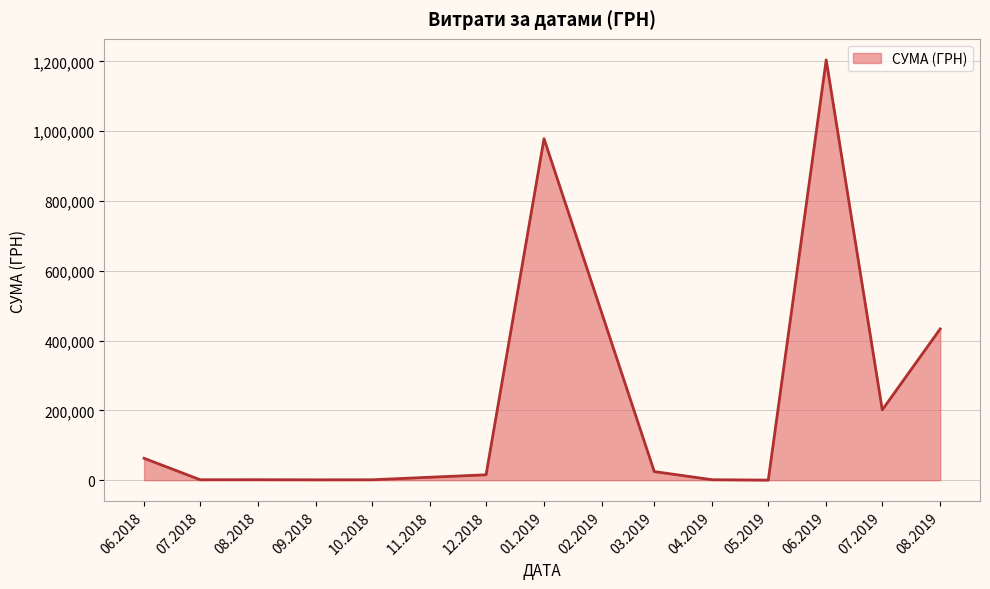

True or false: there are more than 1 points higher than both neighbors.

True